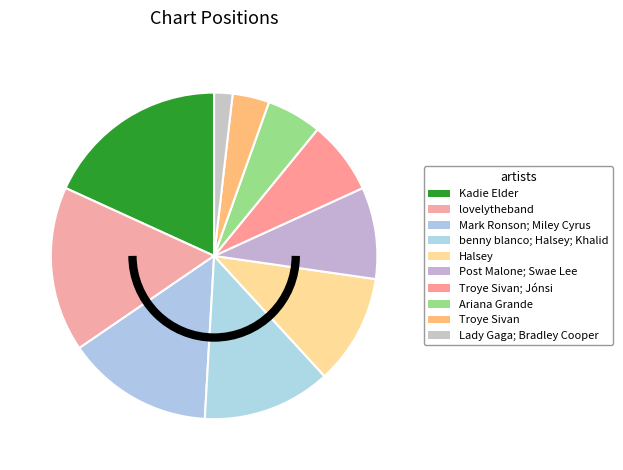

Rank the categories by value from highest to lowest.

Kadie Elder, lovelytheband, Mark Ronson; Miley Cyrus, benny blanco; Halsey; Khalid, Halsey, Post Malone; Swae Lee, Troye Sivan; Jónsi, Ariana Grande, Troye Sivan, Lady Gaga; Bradley Cooper